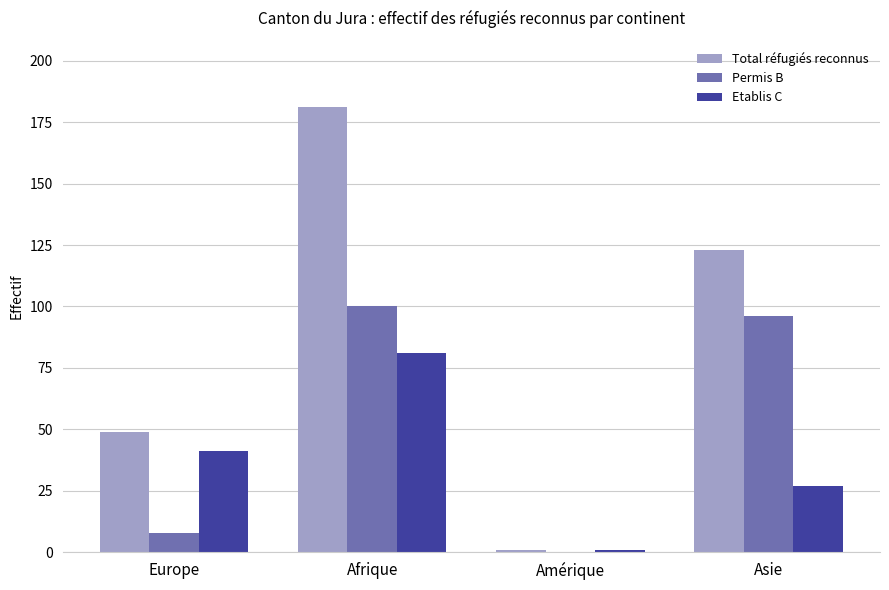

What is the sum of the Permis B values at Europe and Asie?

104